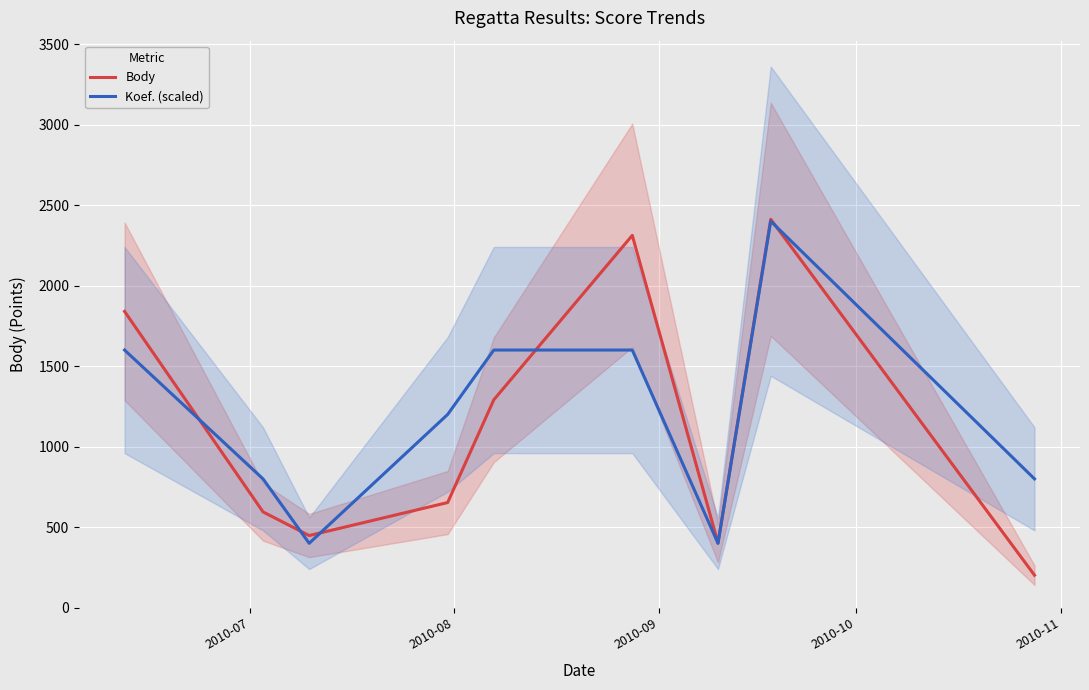

What is the highest value of the Body series?

2412